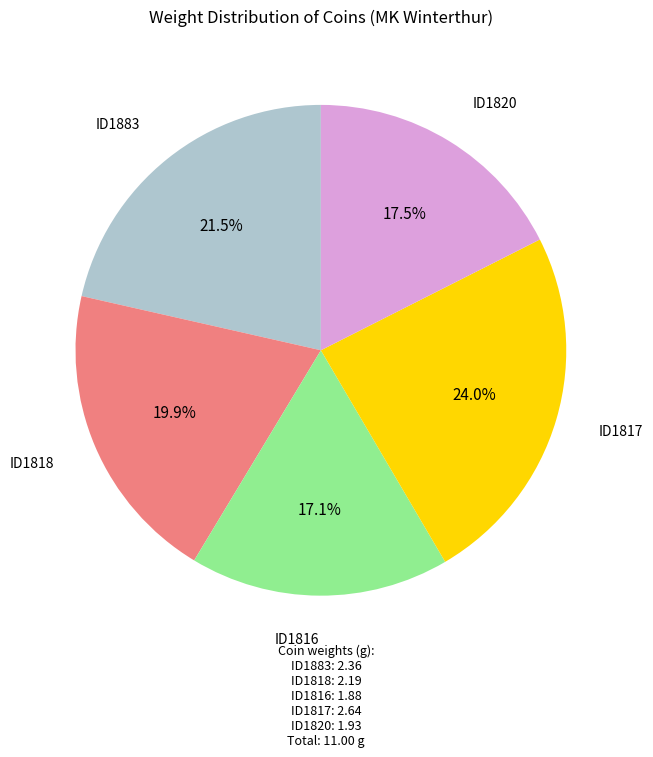

How many slices are in this pie chart?

5